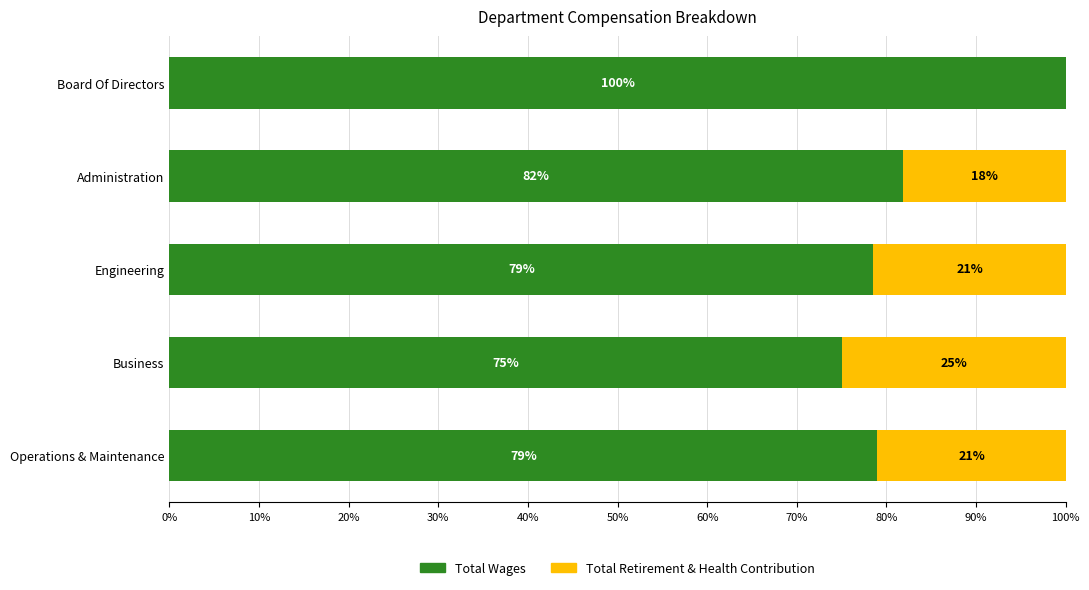

What is the maximum value for Total Wages?

100.0